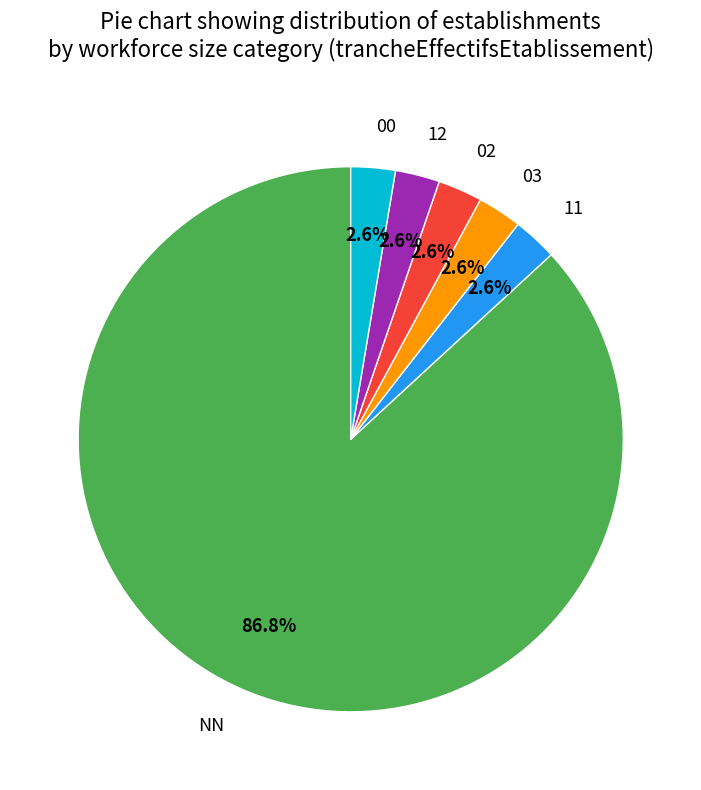

To the nearest percent, what portion does 02 represent?

3%